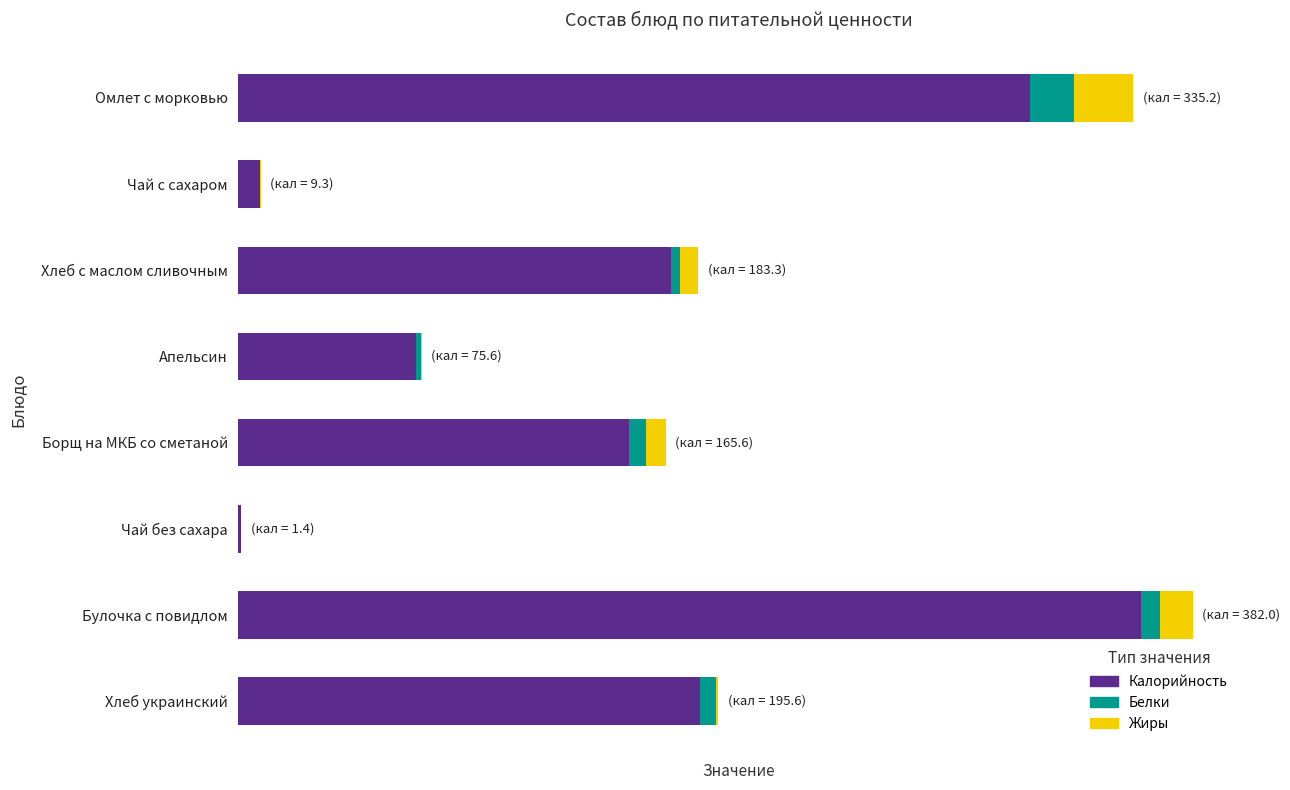

What is the sum of all Калорийность values?

1348.0